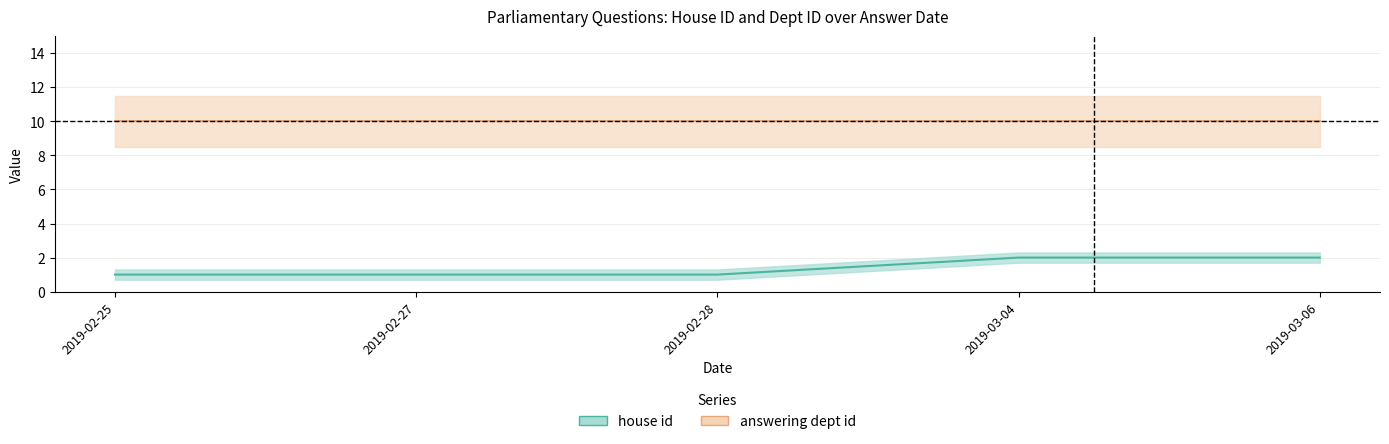

List the series in order of their overall mean, lowest first.

house id, answering dept id